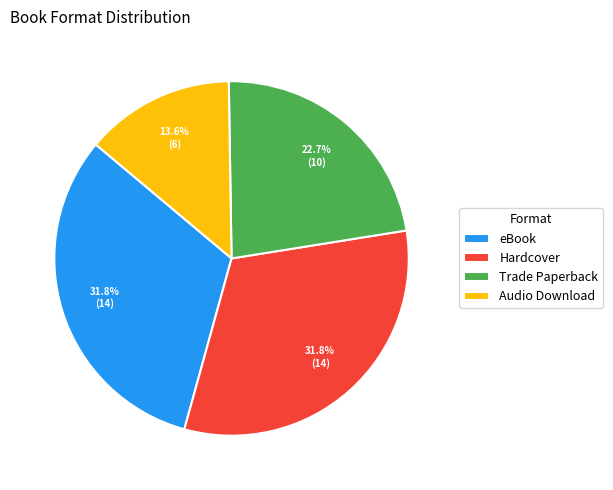

Is there a majority slice in this chart?

No